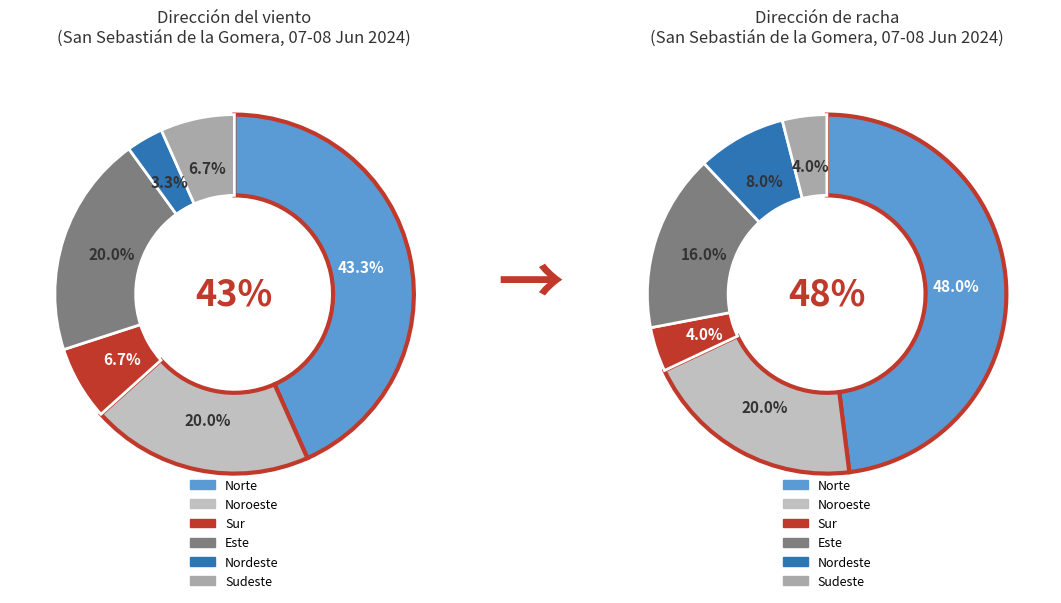

How many segments does this pie chart have?

6